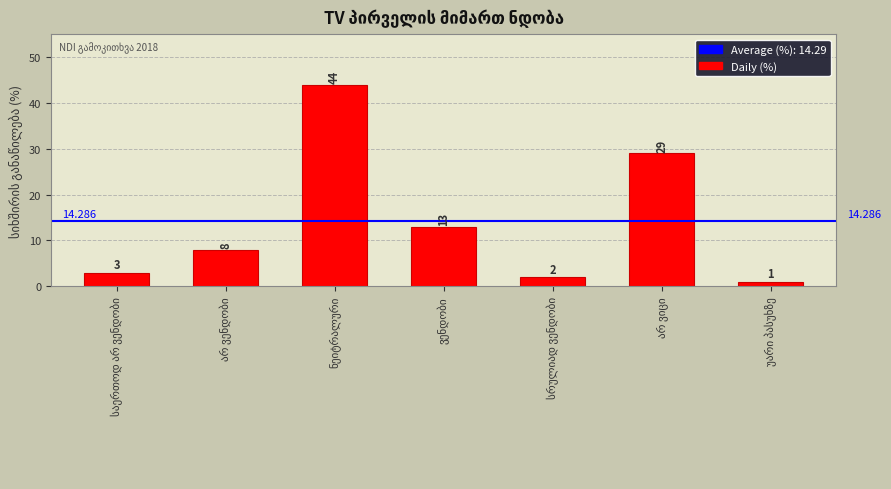

Reading left to right, list all the values displayed in this chart.

საერთოდ არ ვენდობი=3	არ ვენდობი=8	ნეიტრალური=44	ვენდობი=13	სრულიად ვენდობი=2	არ ვიცი=29	უარი პასუხზე=1